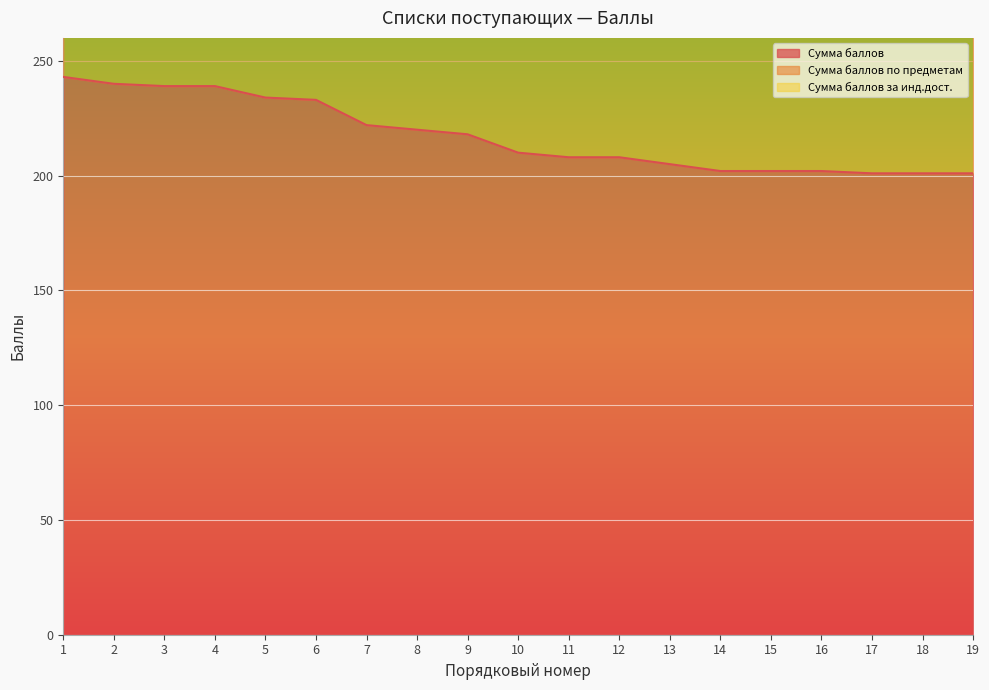

What is the maximum value for Сумма баллов?

243